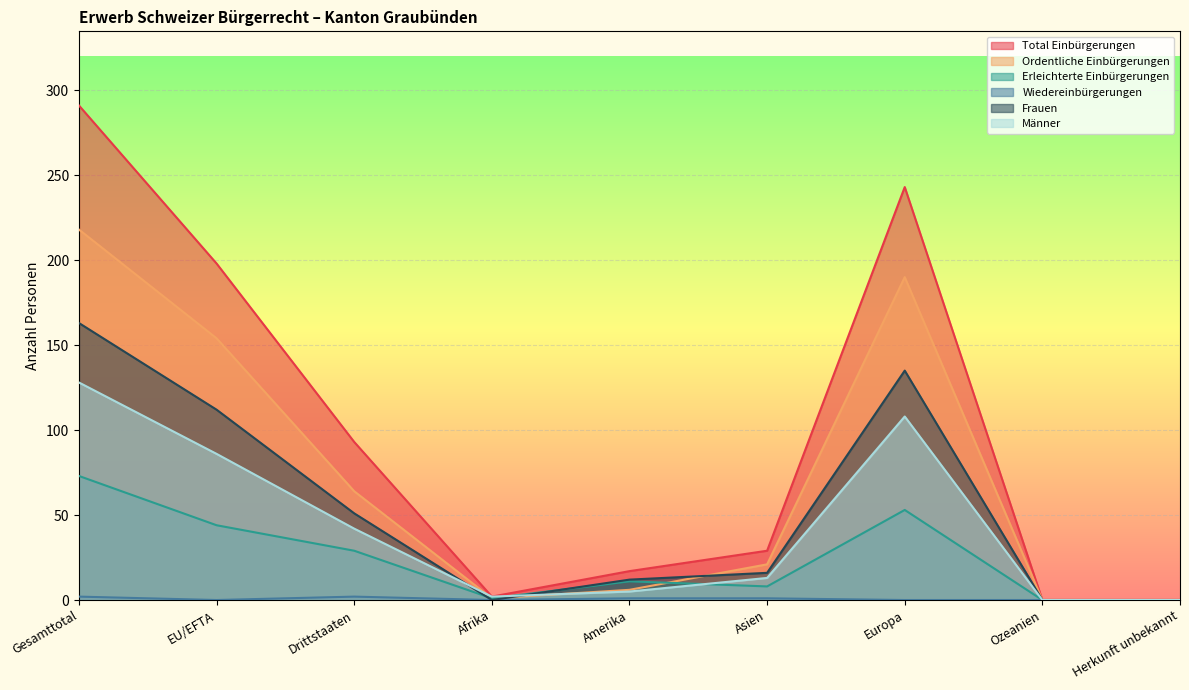

What are all the series names shown in the legend?

Total Einbürgerungen, Ordentliche Einbürgerungen, Erleichterte Einbürgerungen, Wiedereinbürgerungen, Frauen, Männer